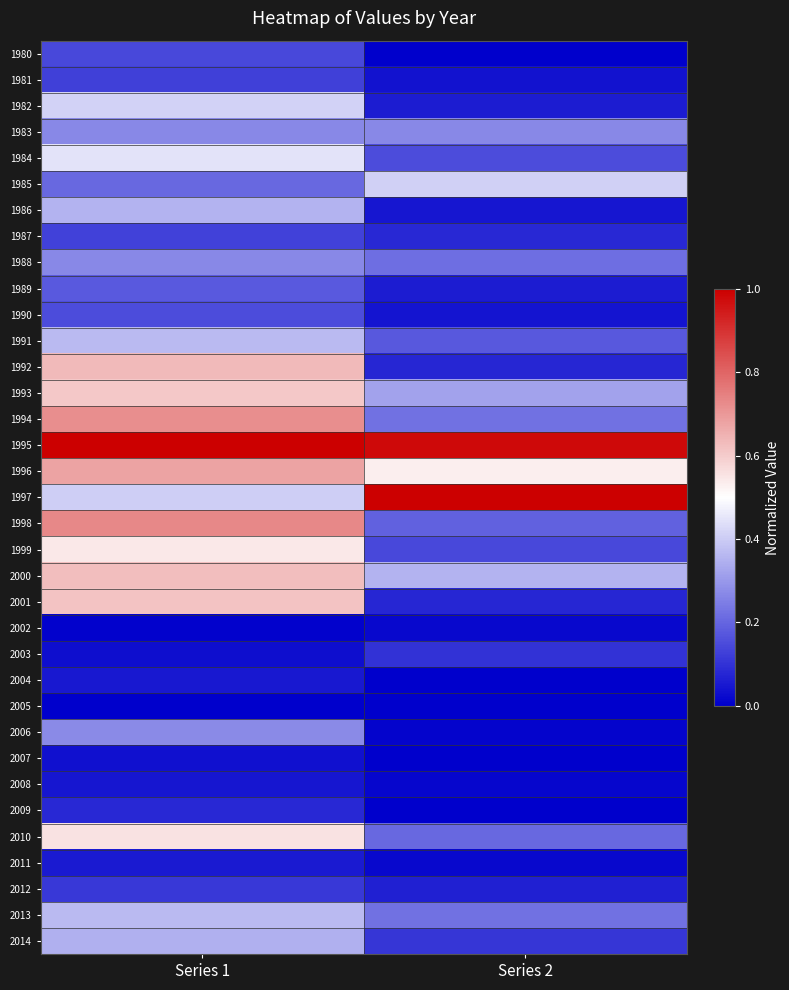

At how many categories does at least one series exceed 0?

2